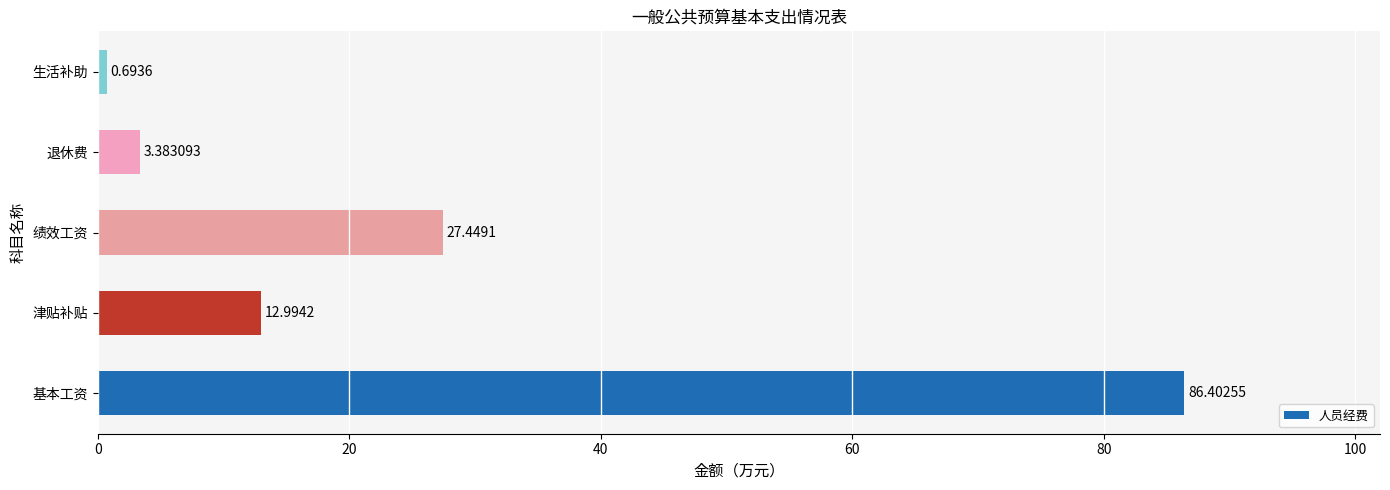

Which category has the highest value across all series?

基本工资